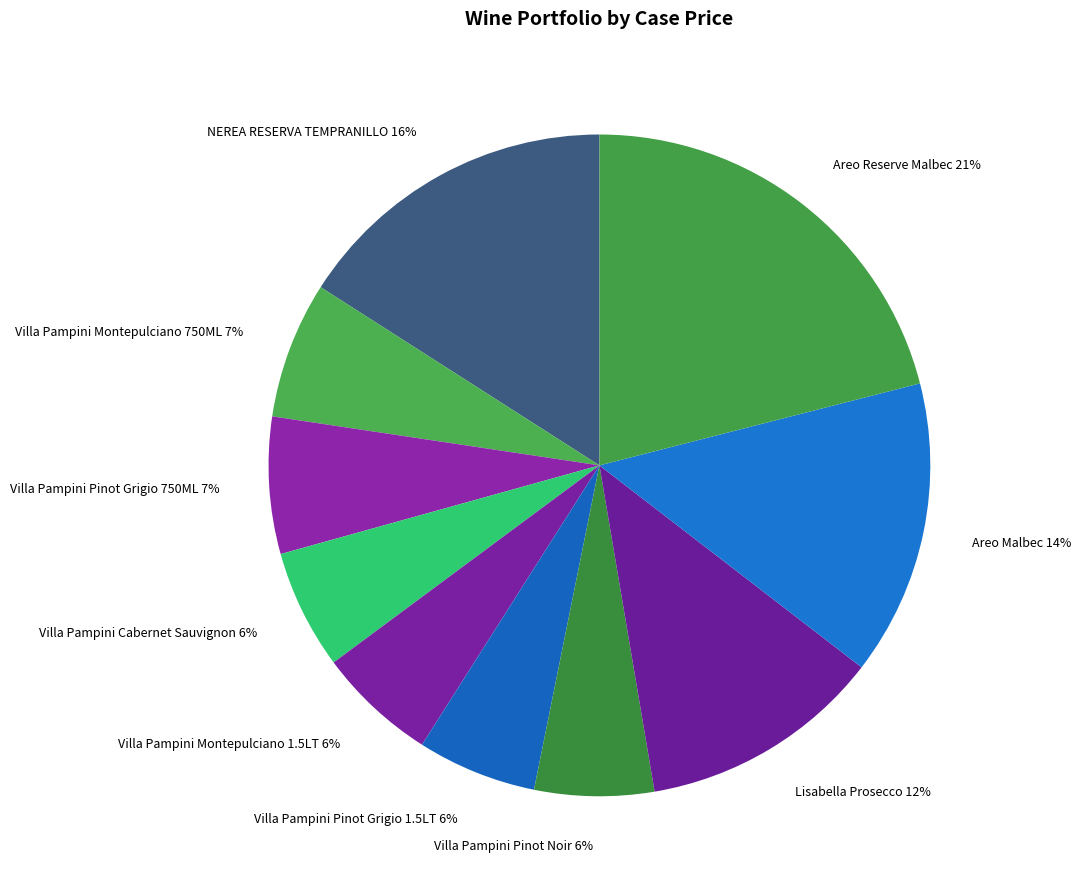

Count the number of slices in the pie.

10